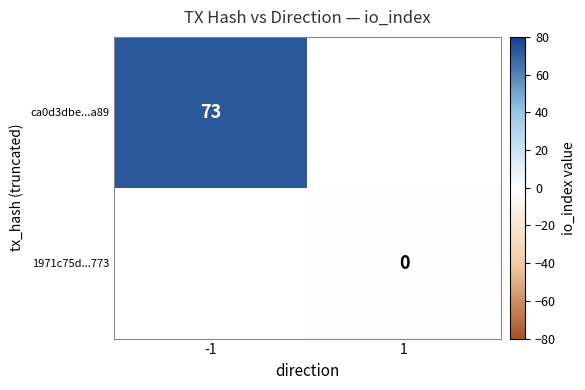

The value of ca0d3dbe...a89 at -1 is 111. True or false?

False